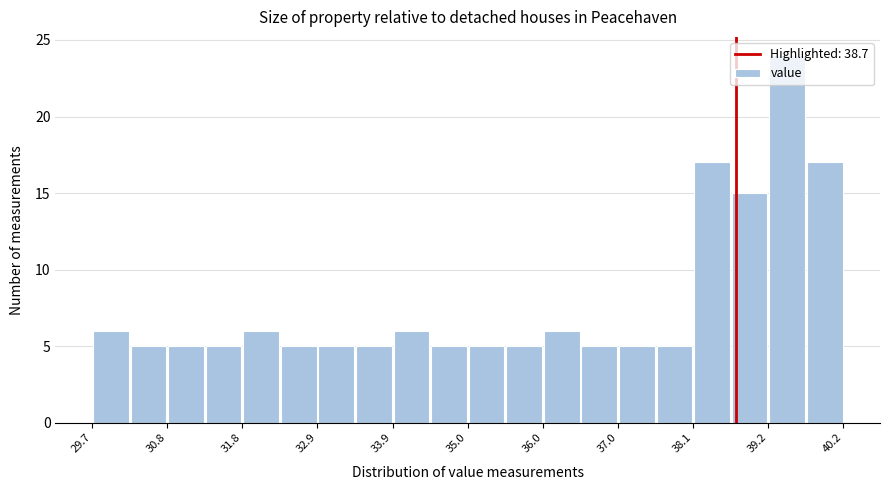

Around what value on the x-axis is the tallest bar? Give the approximate position of its centre, as read against the axis.

39.4